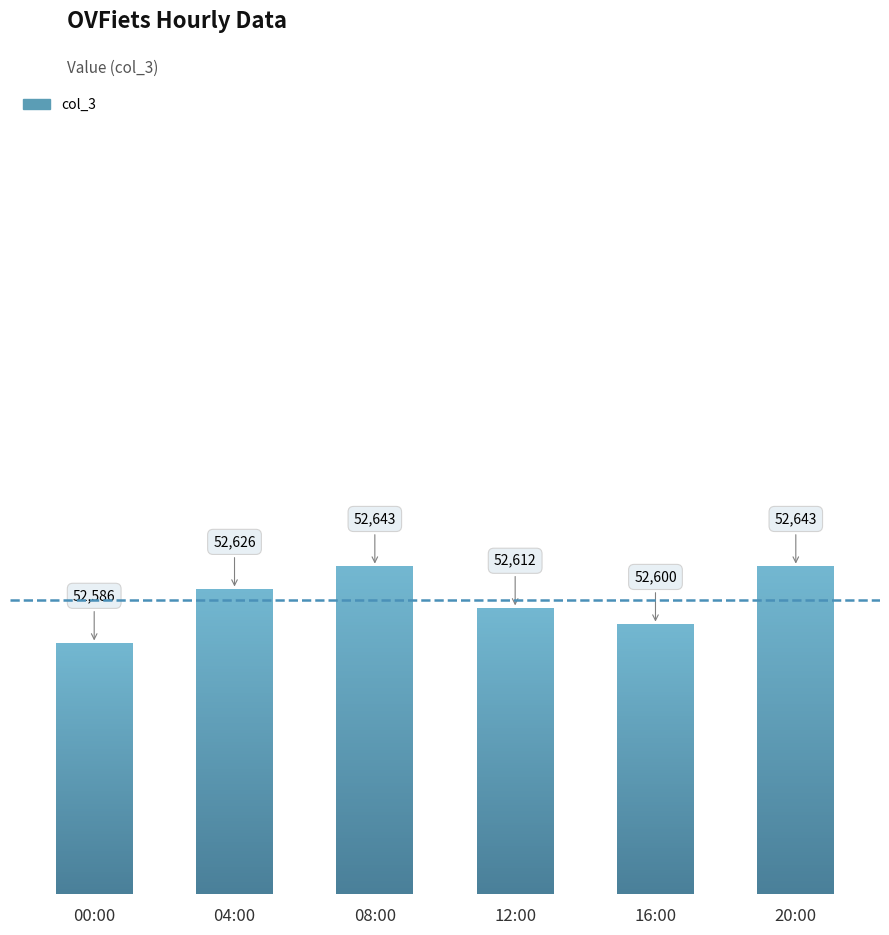

What is the difference between the values at 00:00 and 16:00?

14